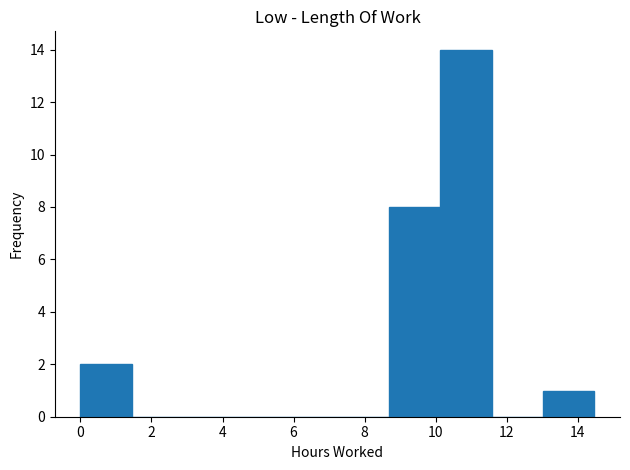

How tall is the bar that spans 10.2 to 11.6 on the x-axis? Neither the bar edges nor the heights are printed on the chart, so give them approximately, as read against the axes.

14